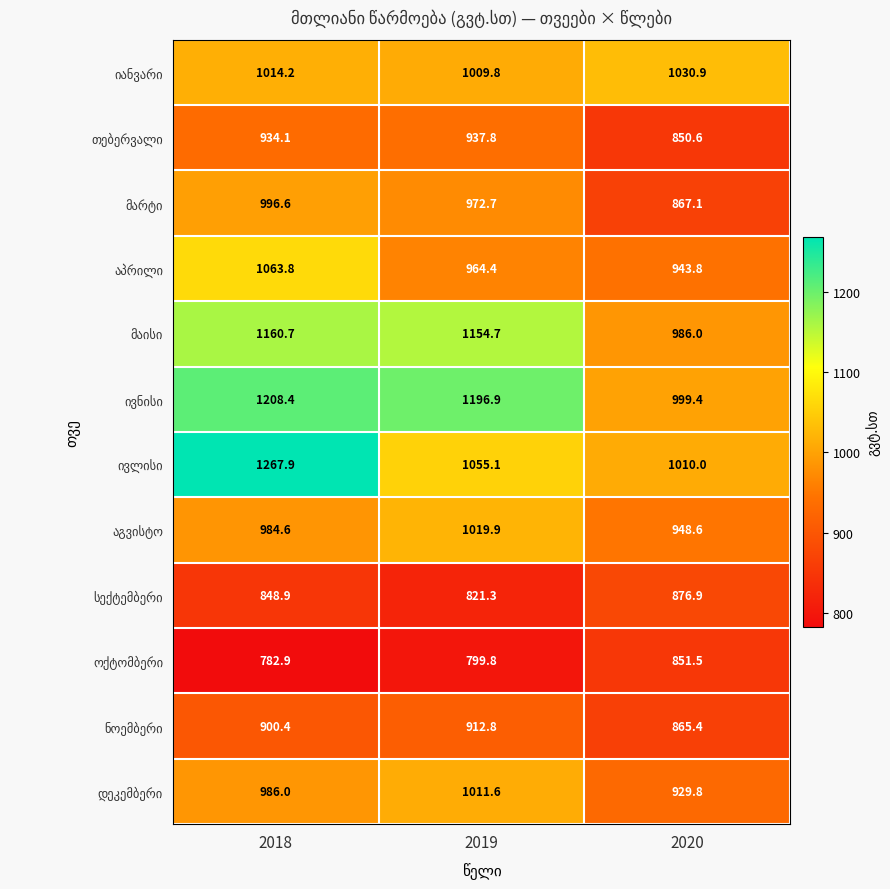

What is the difference between the highest and lowest values at 2019?

397.1